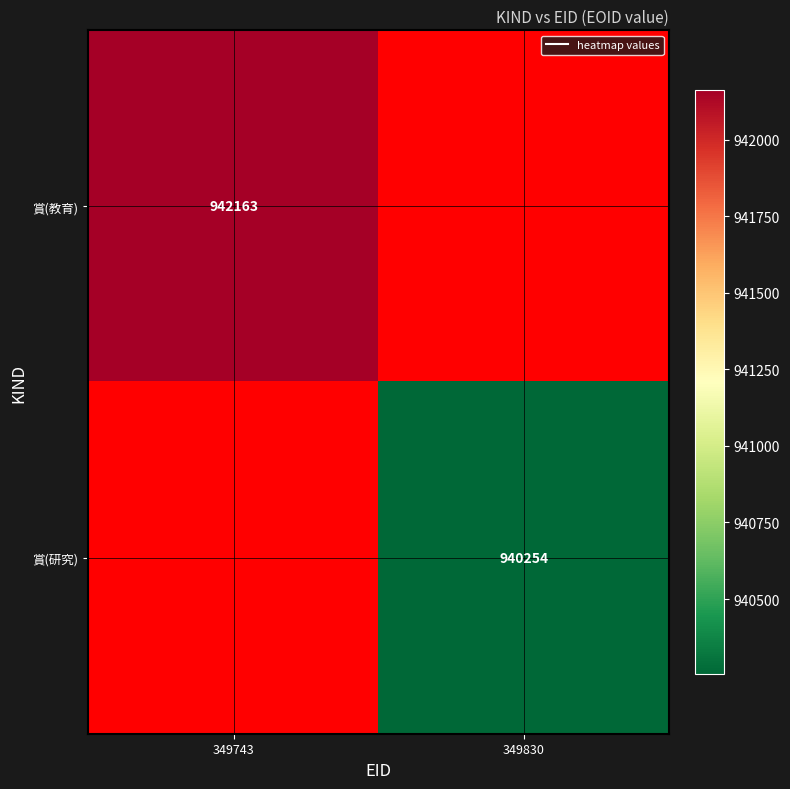

At how many categories does at least one series exceed 941169?

1